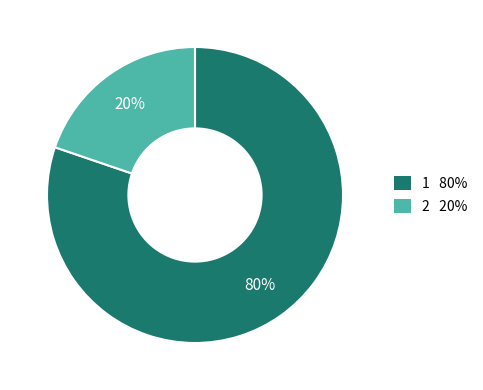

Is it true that 1 is 80% of the pie?

True